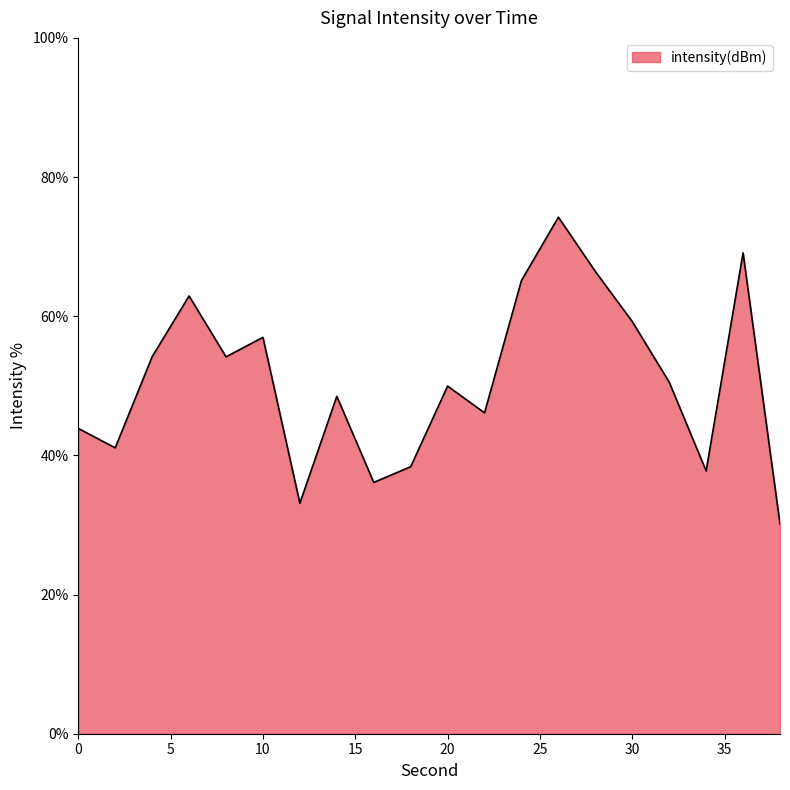

What is the smallest value displayed?

30.1